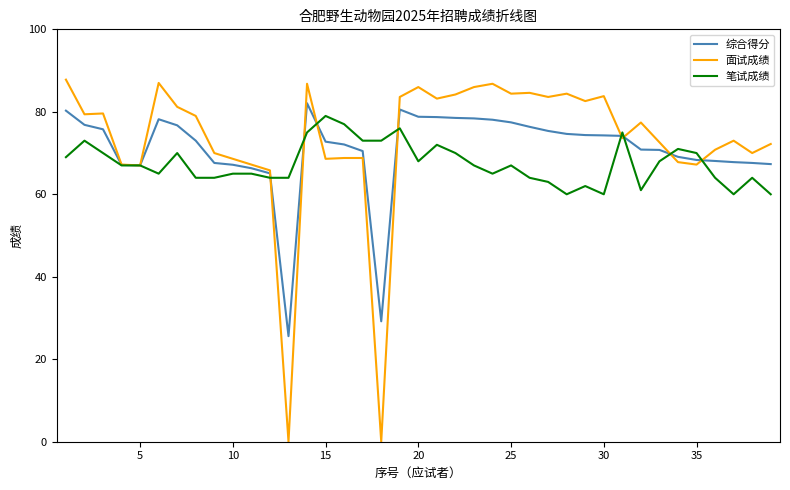

What is the difference between the maximum and minimum values in the 笔试成绩 series?

19.0